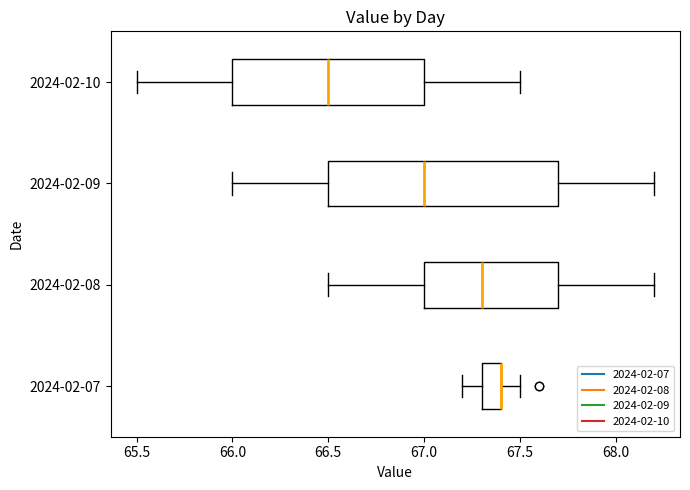

Where does the right whisker of the box for 2024-02-08 end on the x-axis? The values are not printed on the chart, so give them approximately, as read against the axis.

68.2